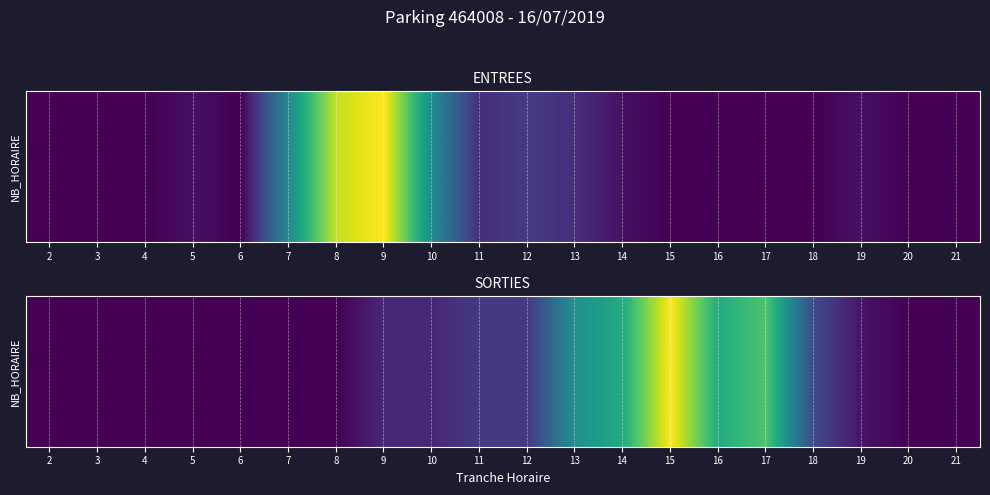

Which category has the lowest value across all series?

2